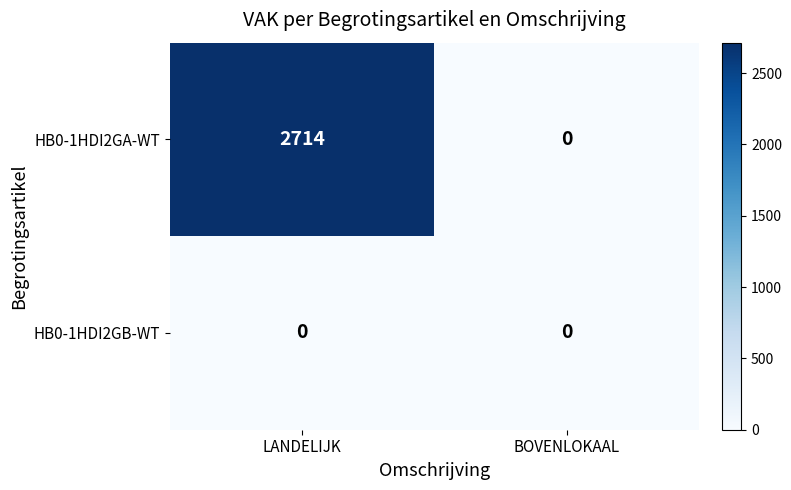

At how many categories does at least one series exceed 1518?

1